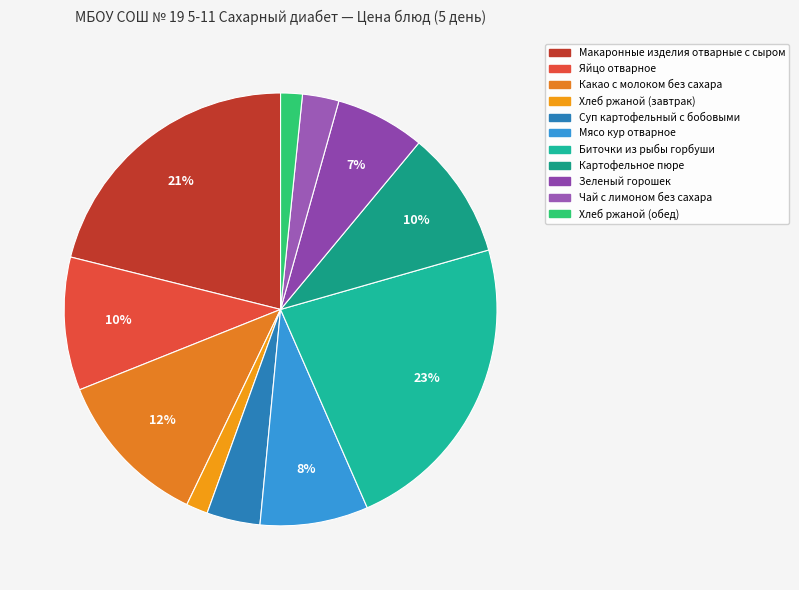

Is there any slice that represents more than half of the pie?

No